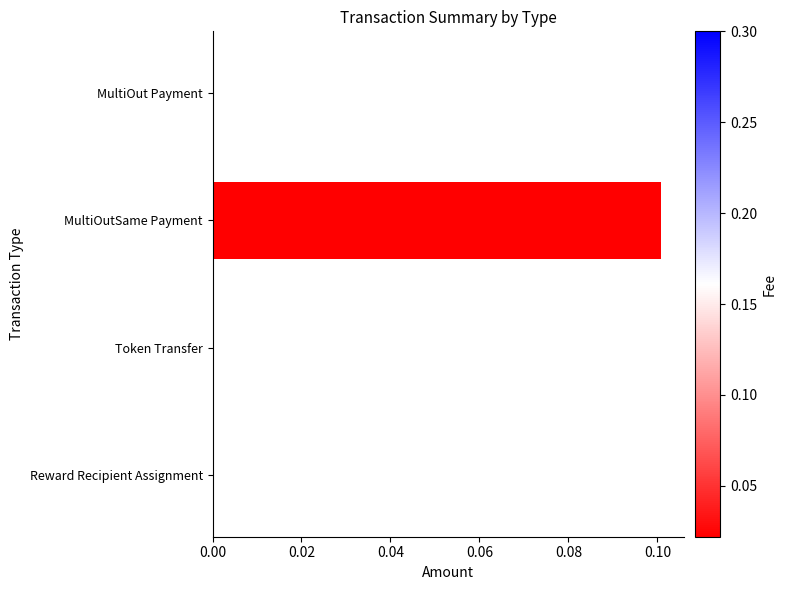

Count the number of data series in this chart.

1